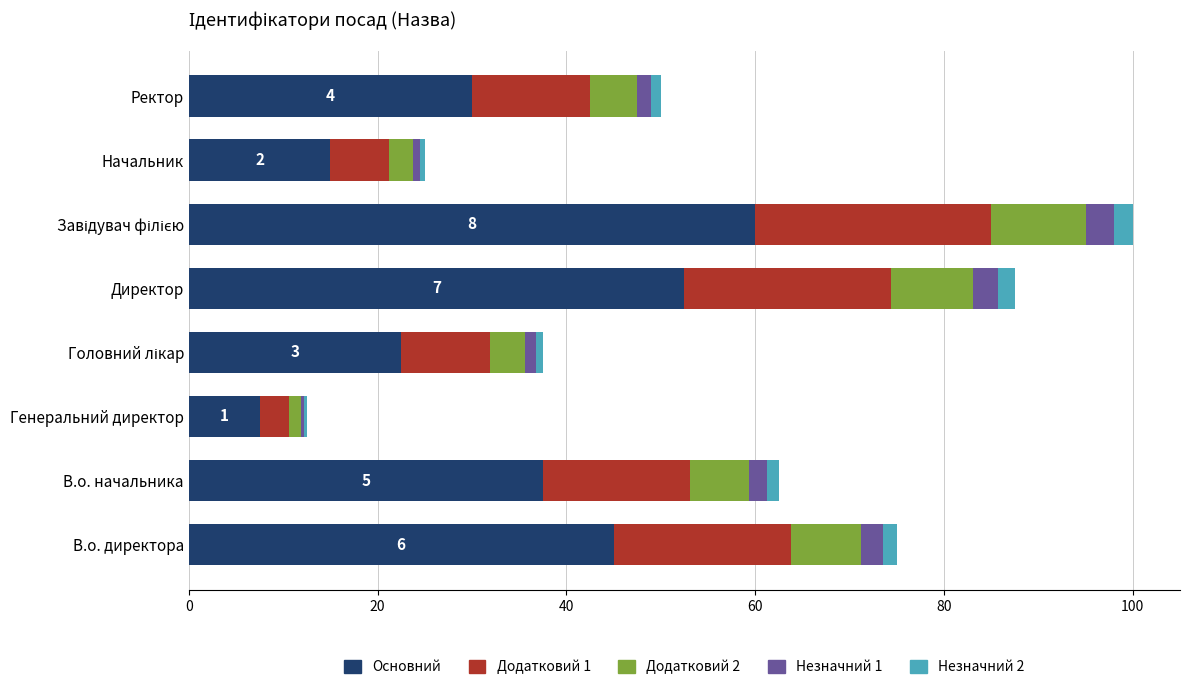

What is the difference between the second highest and minimum values in the Додатковий 2 series?

7.5